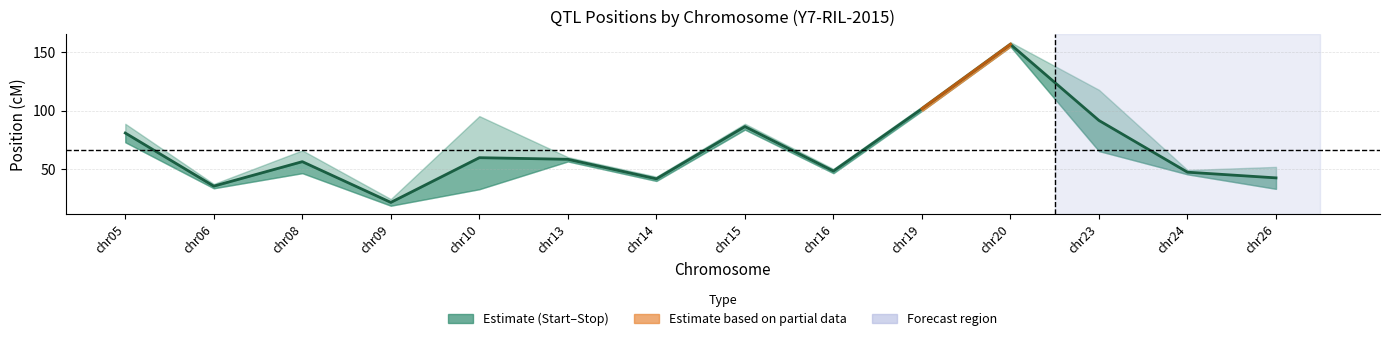

The Peak series shows 53.8 at 10. True or false?

False